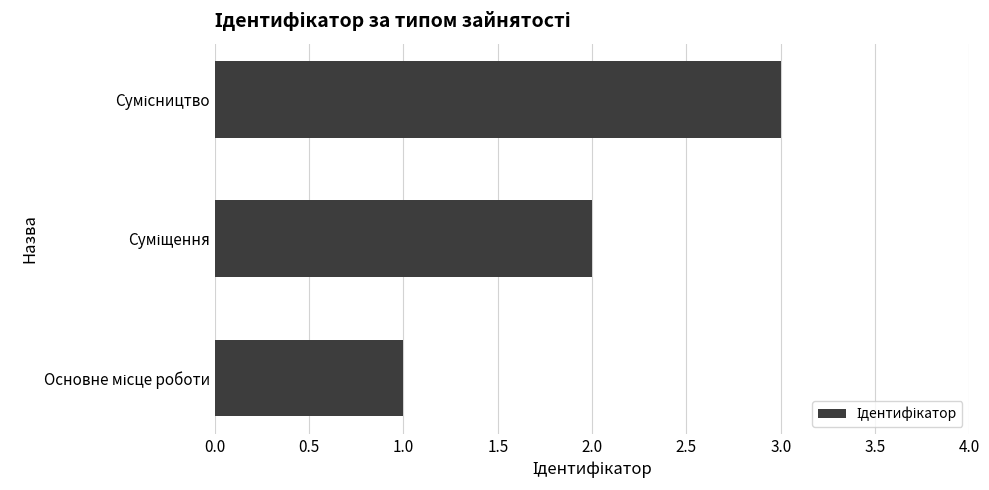

What is the maximum value shown in the chart?

3